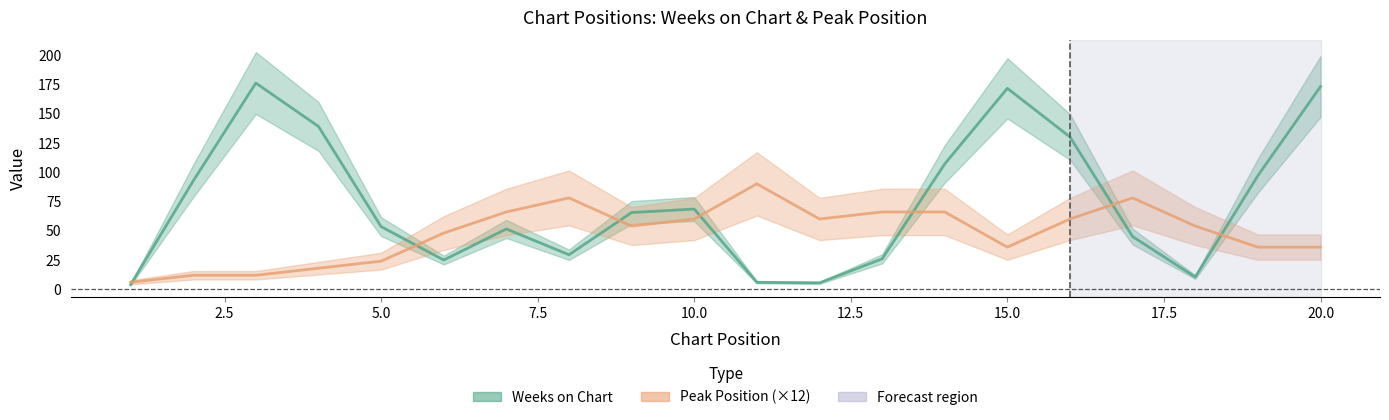

After their last crossing, which series has the higher values: Peak Position (×12) or Weeks on Chart?

Weeks on Chart